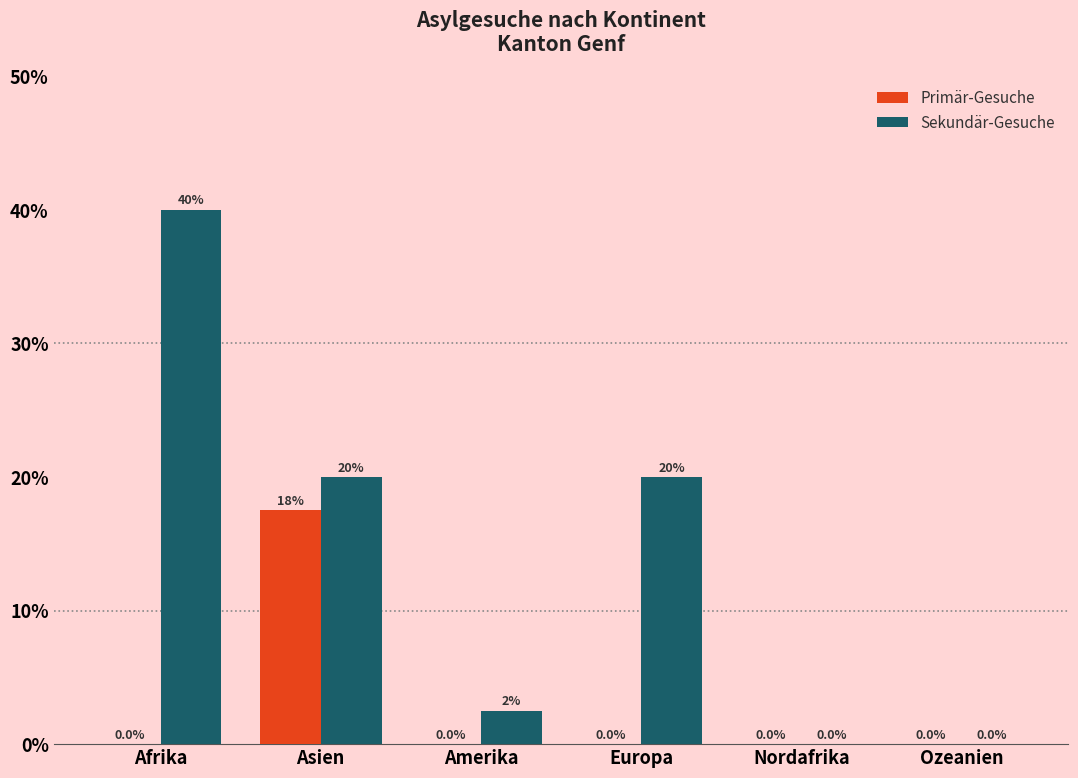

Does the chart contain stacked bars?

No